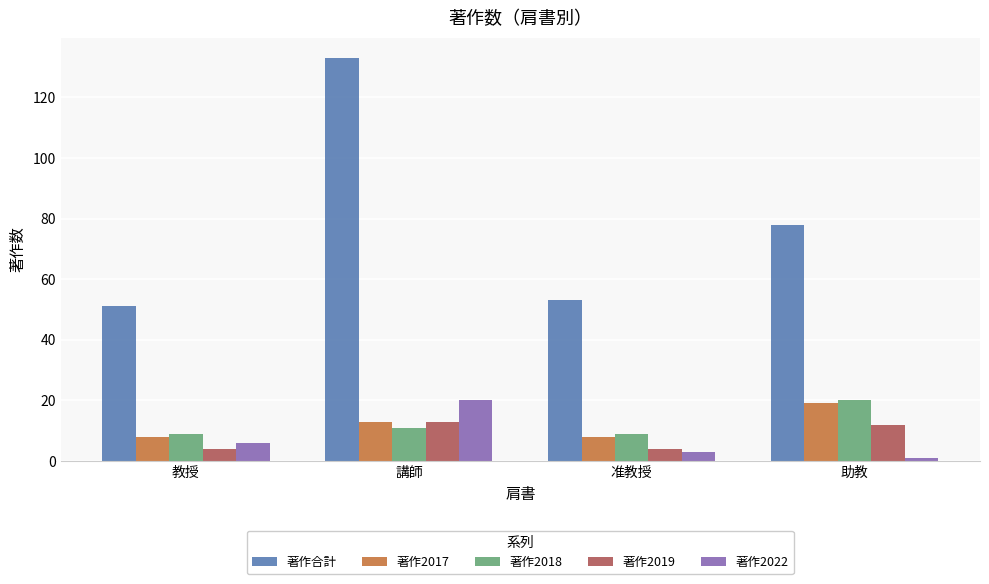

What position from the right is 教授?

4